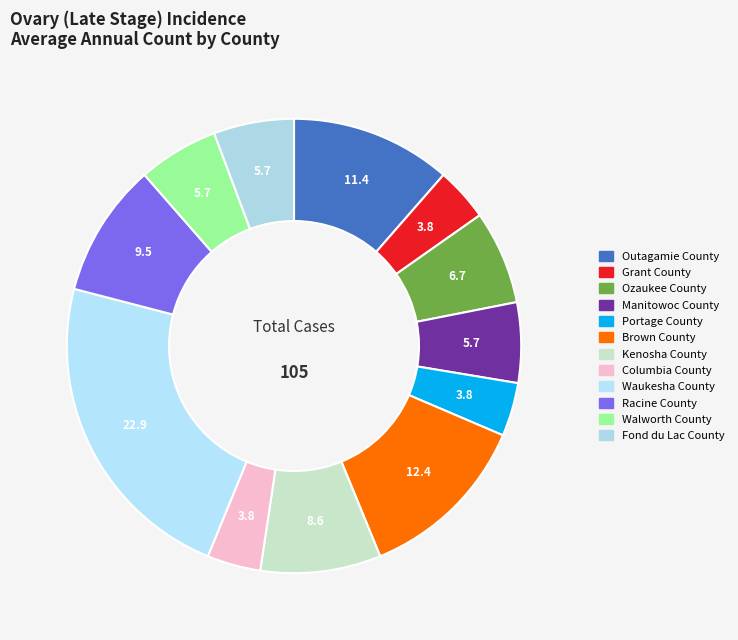

What is the change in value from Portage County to Racine County?

+6